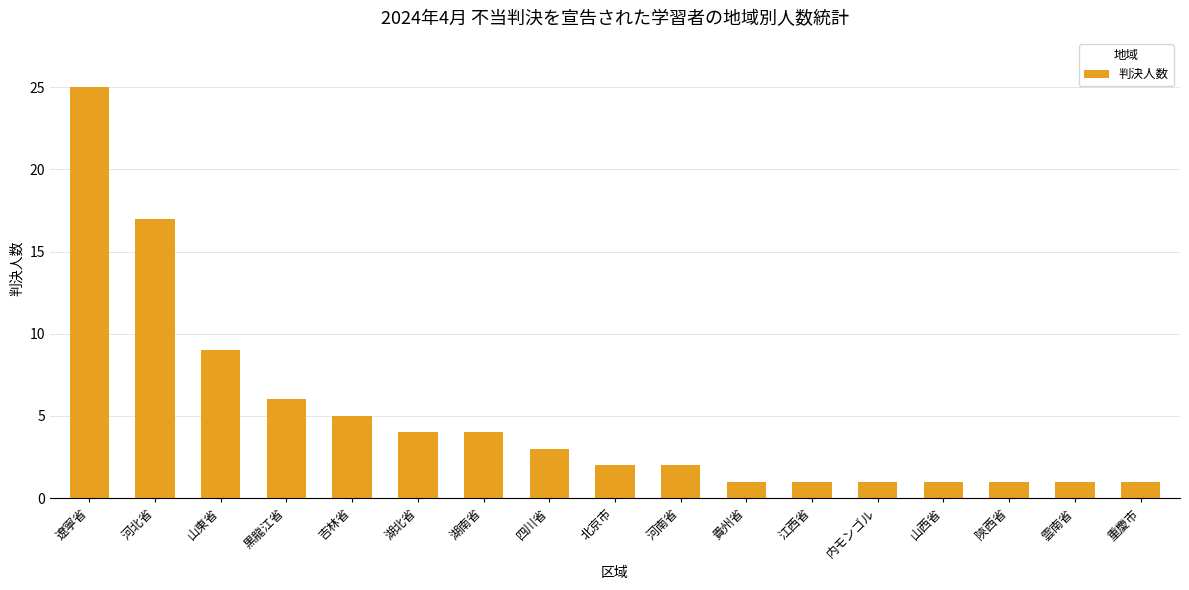

What is the sum of all values?

84